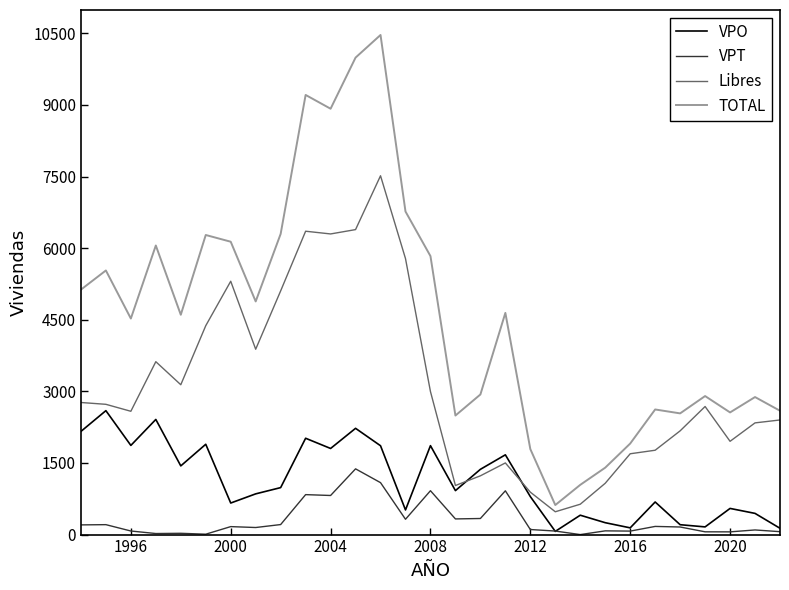

Which series has the largest range (max minus min)?

TOTAL